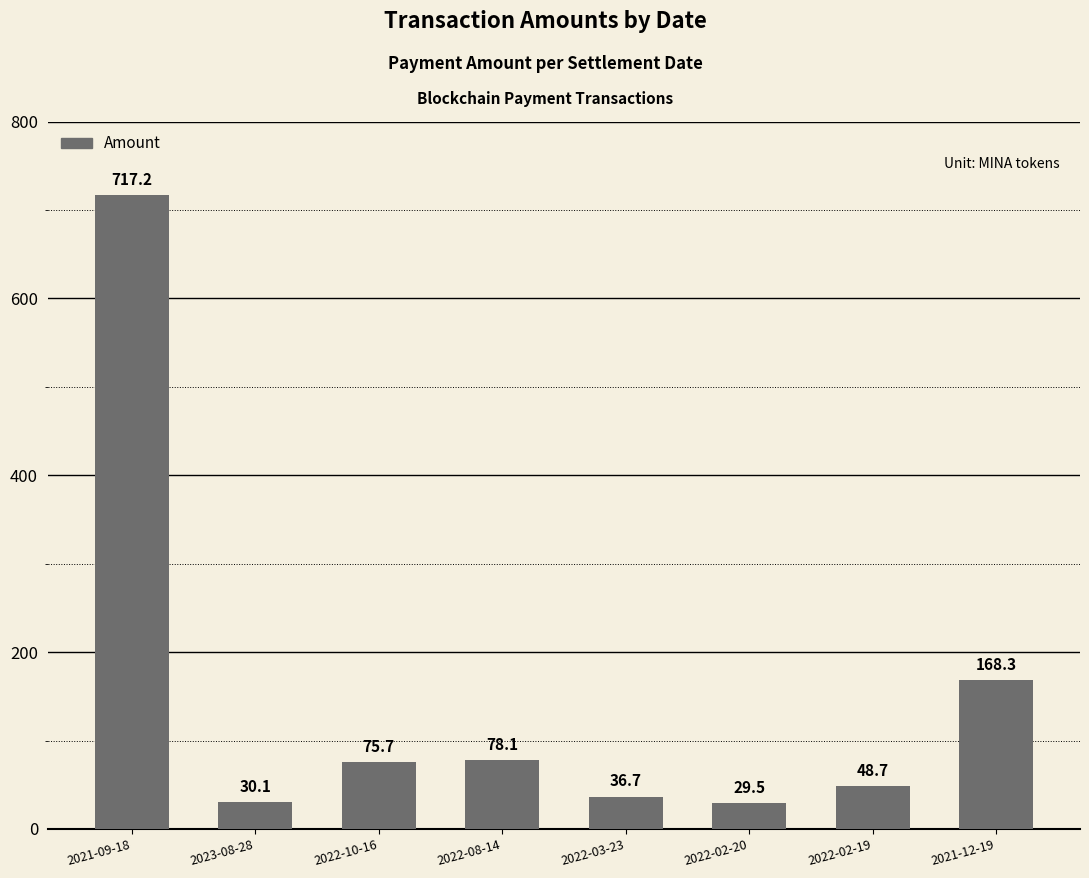

Reading left to right, transcribe all the data shown in this chart.

2021-09-18=717.2	2023-08-28=30.1	2022-10-16=75.7	2022-08-14=78.1	2022-03-23=36.7	2022-02-20=29.5	2022-02-19=48.7	2021-12-19=168.3